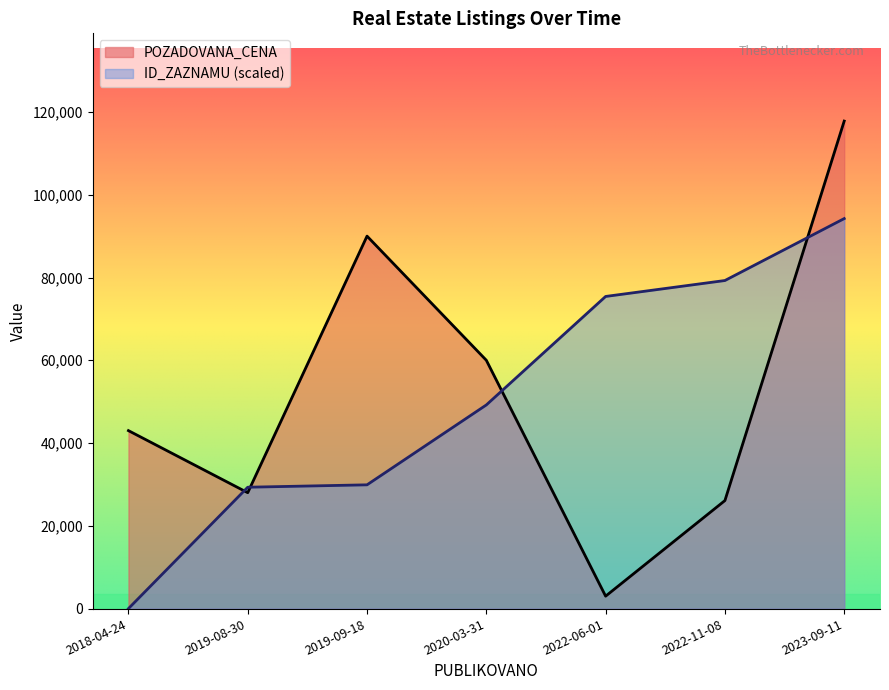

What is the maximum value for POZADOVANA_CENA?

117800.0